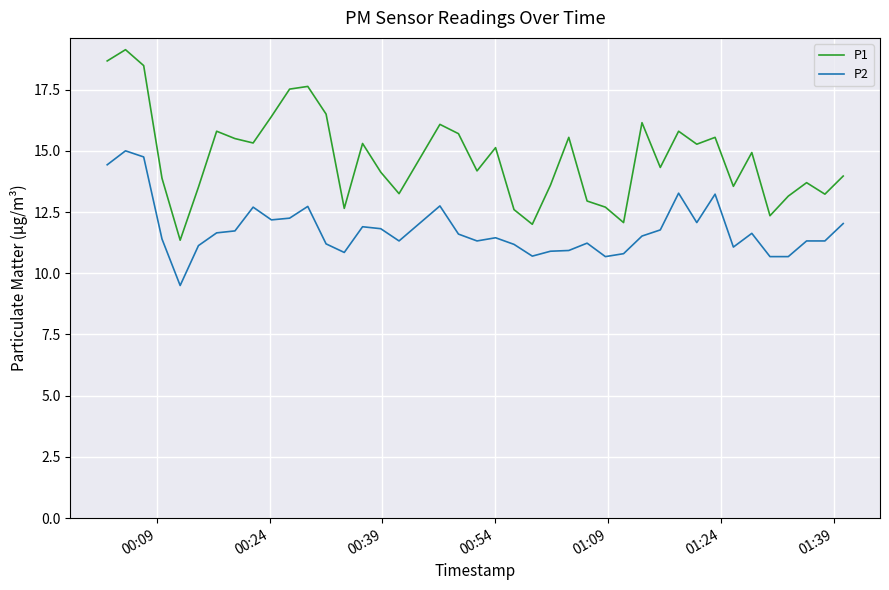

What is the difference between the maximum and minimum values in the P2 series?

5.5